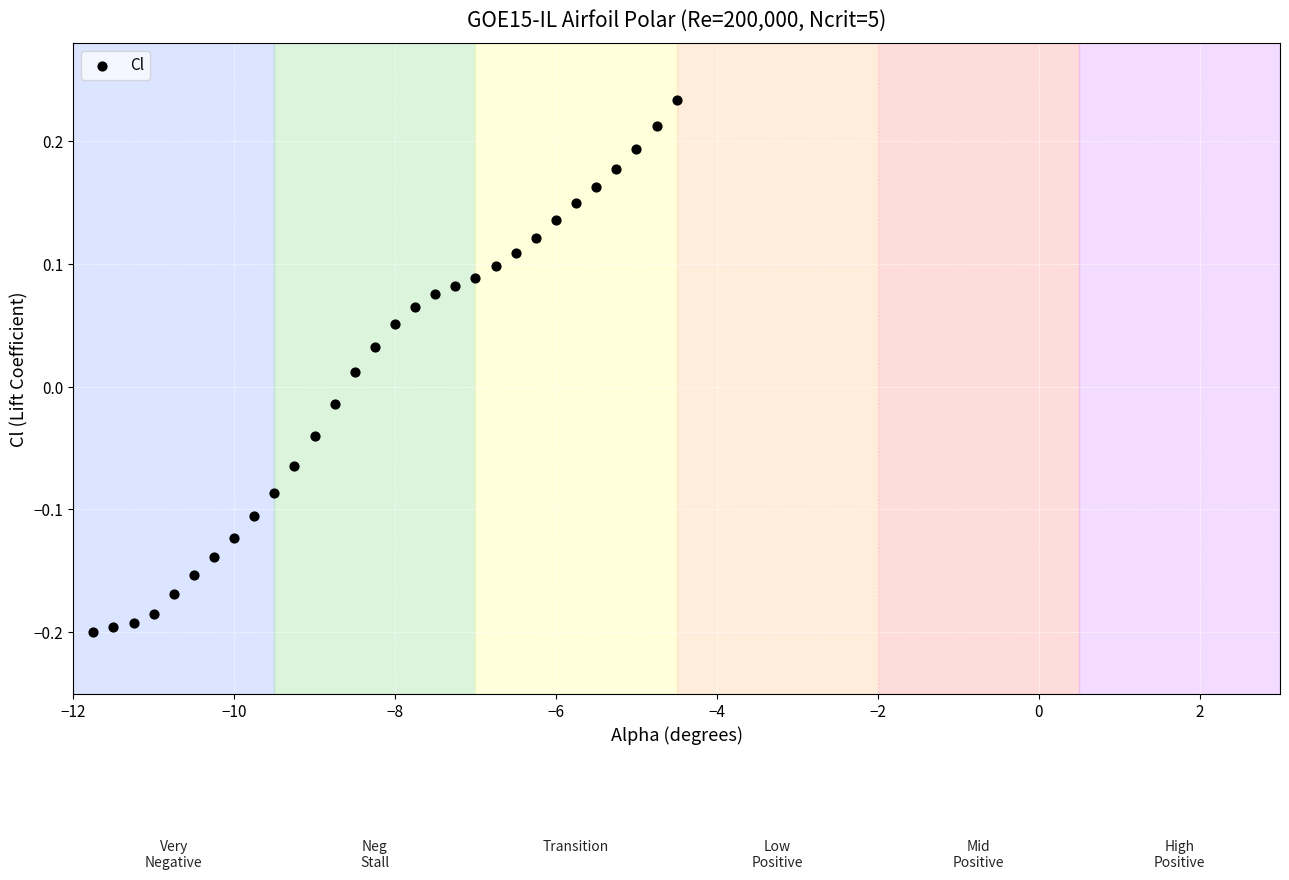

What is the range of X values (max minus min)?

7.2